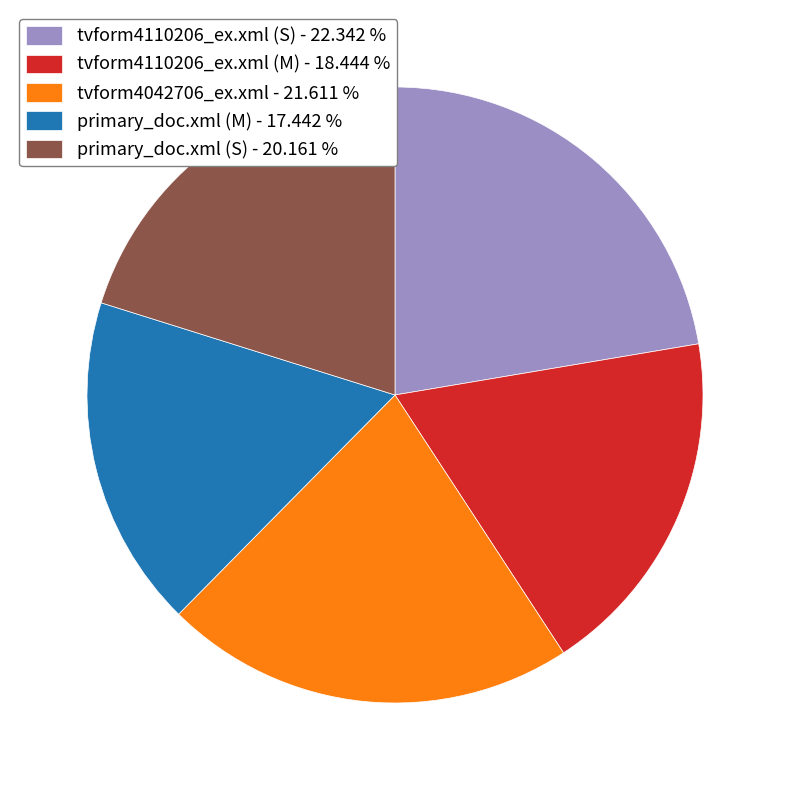

Approximately how many times larger is the value at tvform4042706_ex.xml - 21.611 % compared to primary_doc.xml (S) - 20.161 %?

1.1